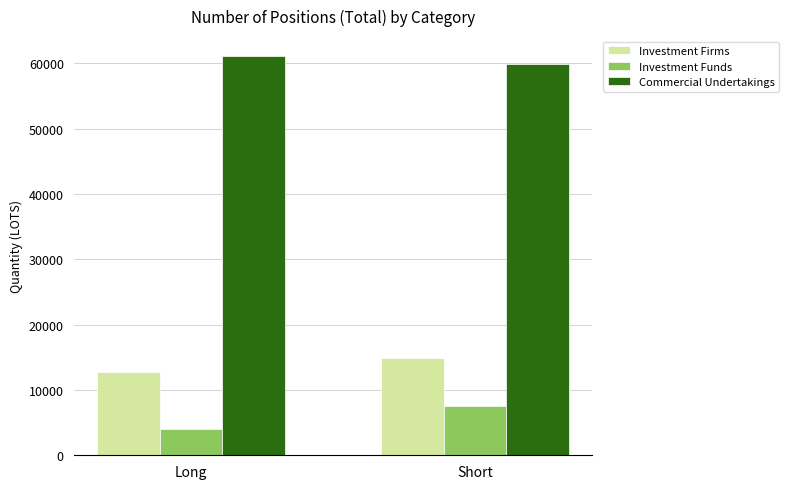

Which series has the widest spread of values?

Investment Funds